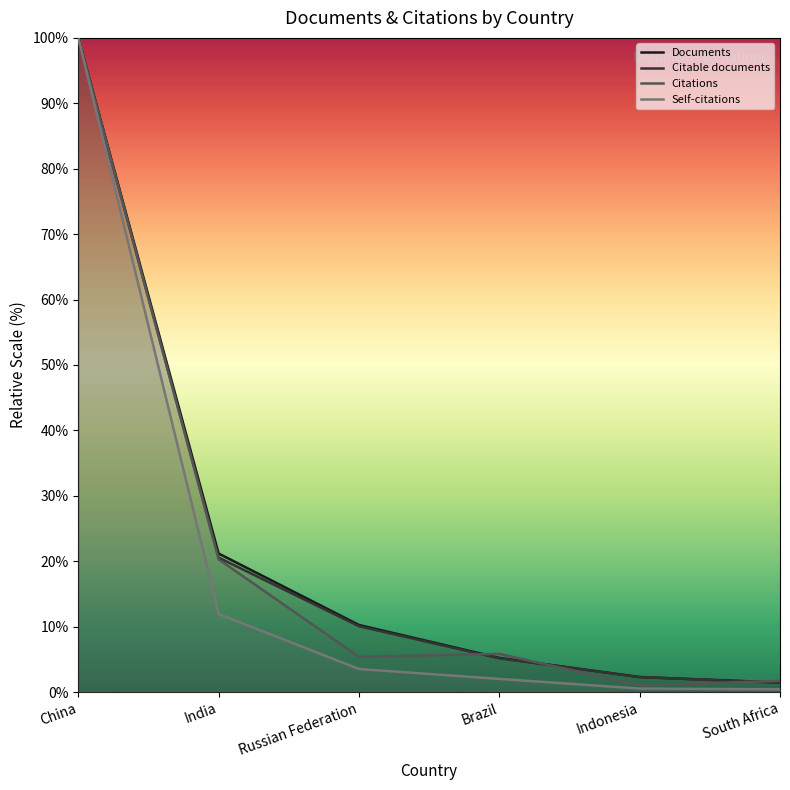

Which series has the largest total across all categories?

Documents